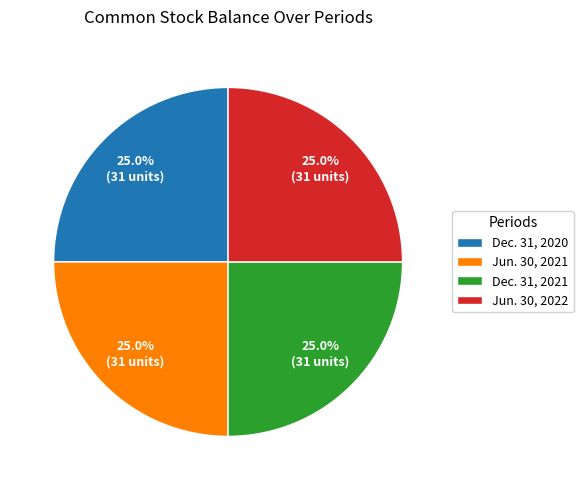

Combined, what portion of the pie is Dec. 31, 2020 and Jun. 30, 2021?

50.0%